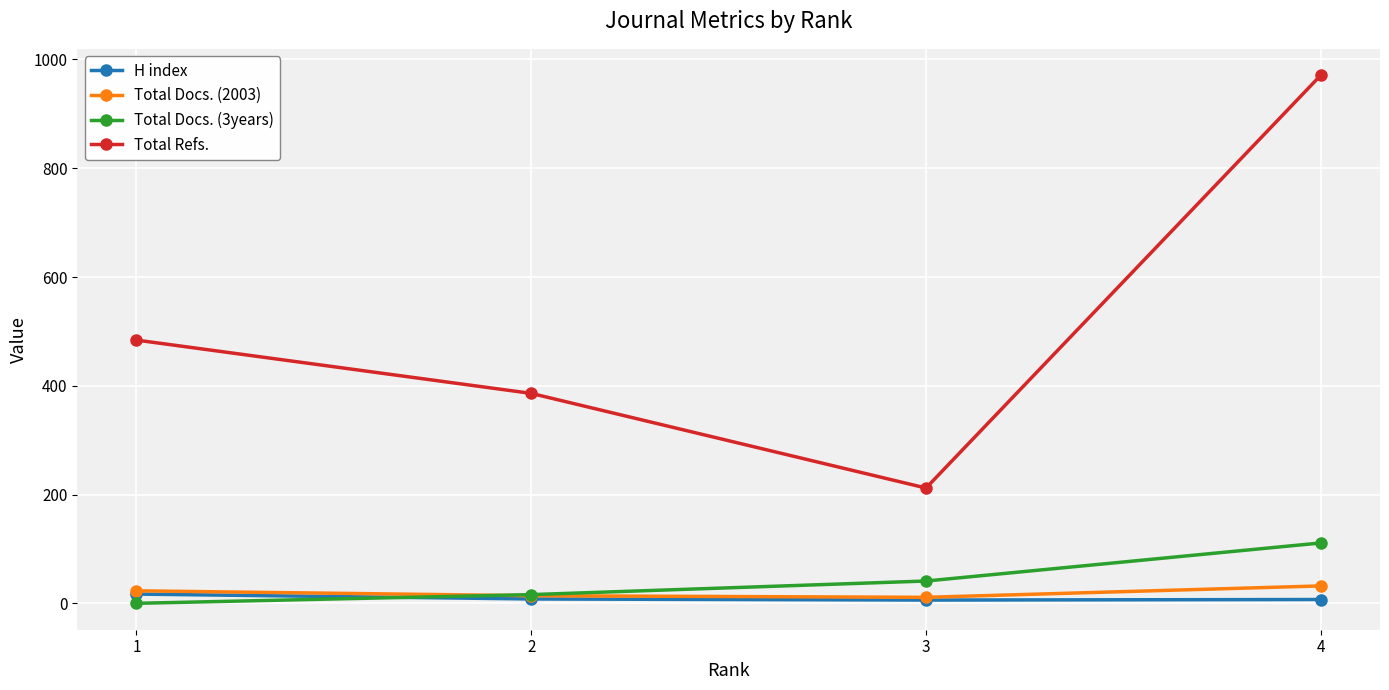

What are all the series names shown in the legend?

H index, Total Docs. (2003), Total Docs. (3years), Total Refs.